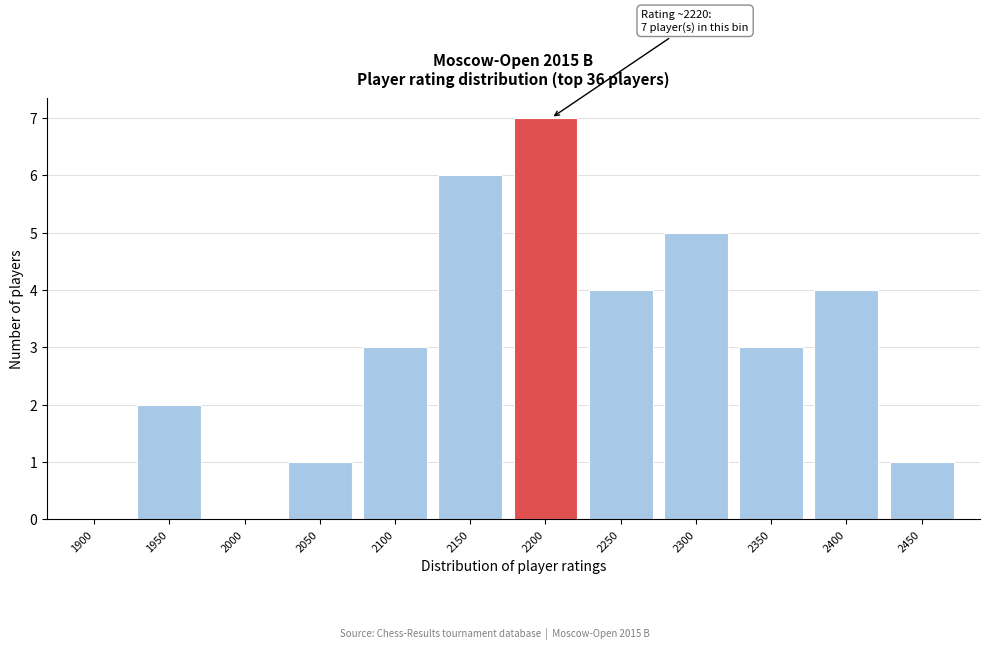

Reading left to right, what are all the values shown in this chart?

1900=0	1950=2	2000=0	2050=1	2100=3	2150=6	2200=7	2250=4	2300=5	2350=3	2400=4	2450=1